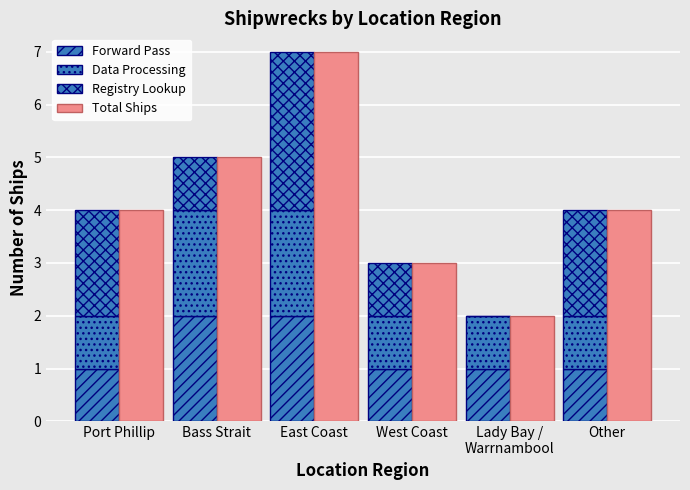

What position from the right is Port Phillip?

6